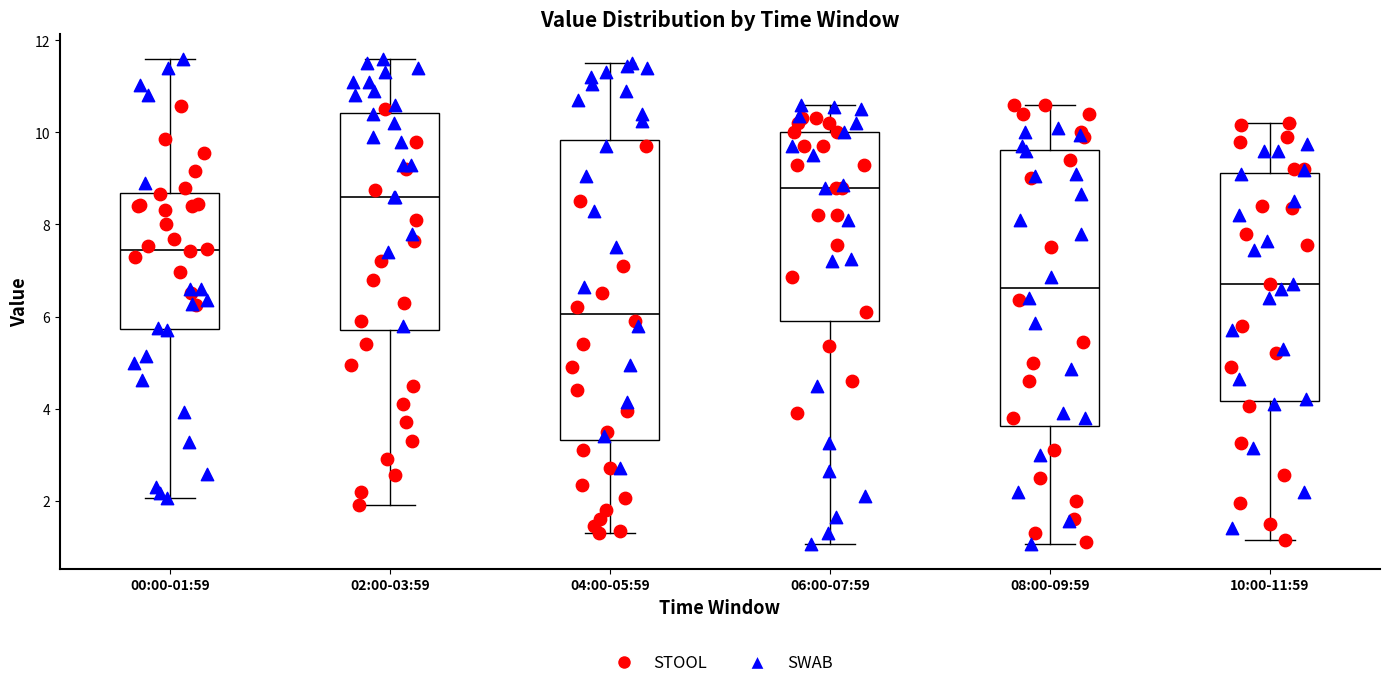

Which box is the tallest, from its lower edge to its upper edge?

04:00-05:59